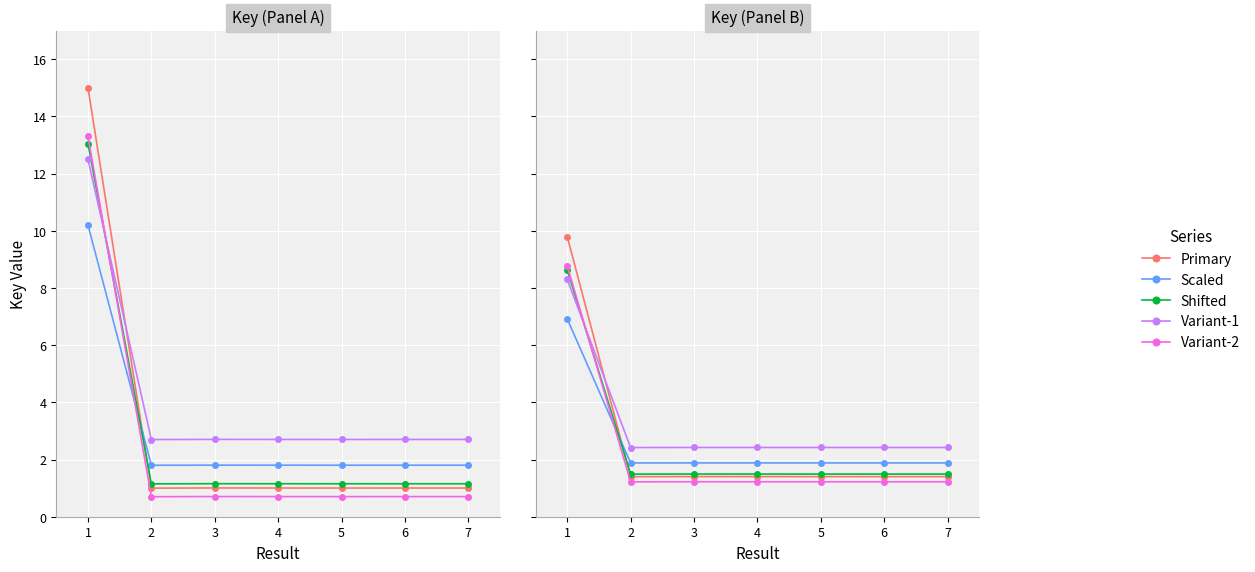

What are all the series names shown in the legend?

Primary, Scaled, Shifted, Variant-1, Variant-2